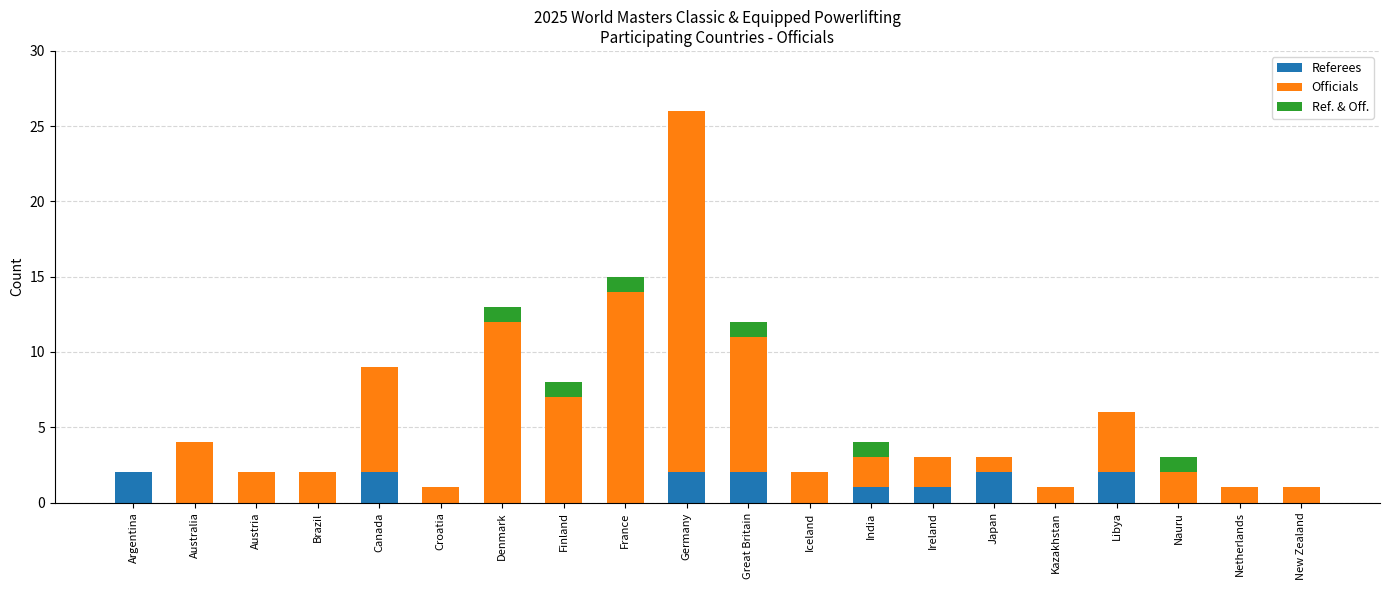

What is the total value across all series at Denmark?

13